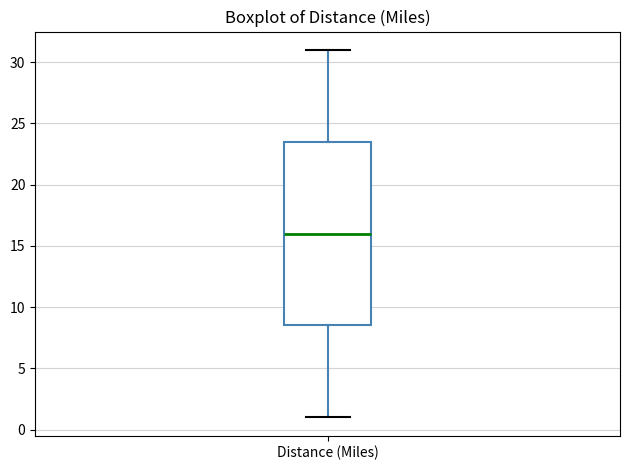

Transcribe this box plot: give where the median line is, the range the box spans, and where the two whiskers end, as read against the y-axis. The values are not printed on the chart, so give them approximately, as read against the axis.

median 16.0, box 8.5 to 23.5, whiskers 1.0 to 31.0